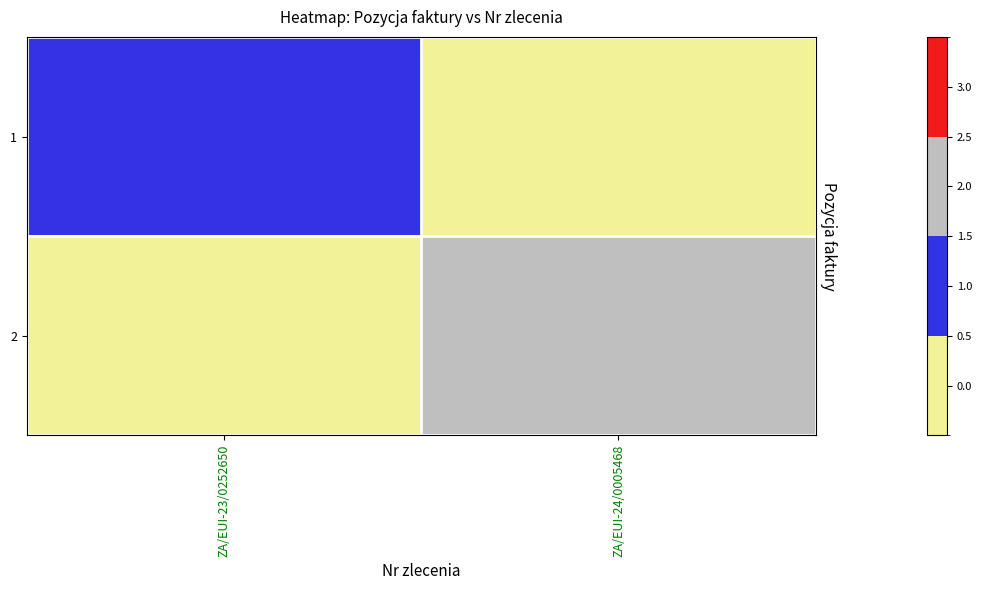

Between ZA/EUI-23/0252650 and ZA/EUI-24/0005468, which is larger?

ZA/EUI-23/0252650